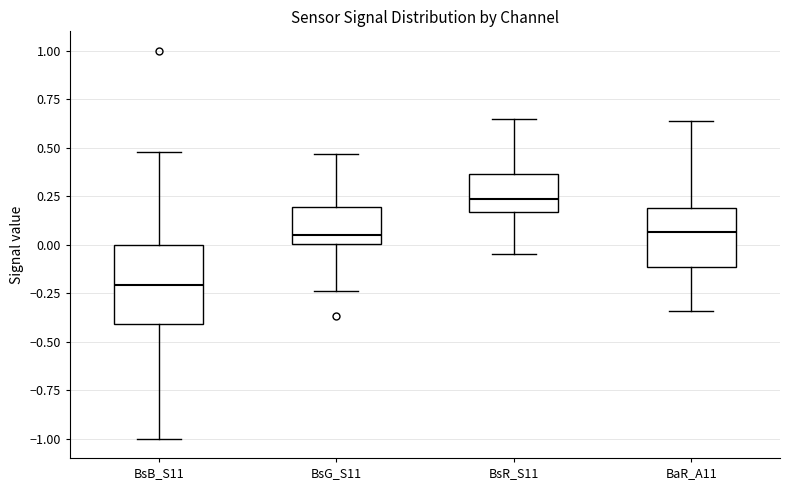

Reading left to right, read every box against the y-axis: the position of its median line, the range the box covers, and the ends of its whiskers. The values are not printed on the chart, so give them approximately, as read against the axis.

BsB_S11: median -0.20, box -0.40 to 0.00, whiskers -1.00 to 0.50
BsG_S11: median 0.05, box 0.00 to 0.20, whiskers -0.25 to 0.45
BsR_S11: median 0.25, box 0.15 to 0.35, whiskers -0.05 to 0.65
BaR_A11: median 0.05, box -0.10 to 0.20, whiskers -0.35 to 0.65